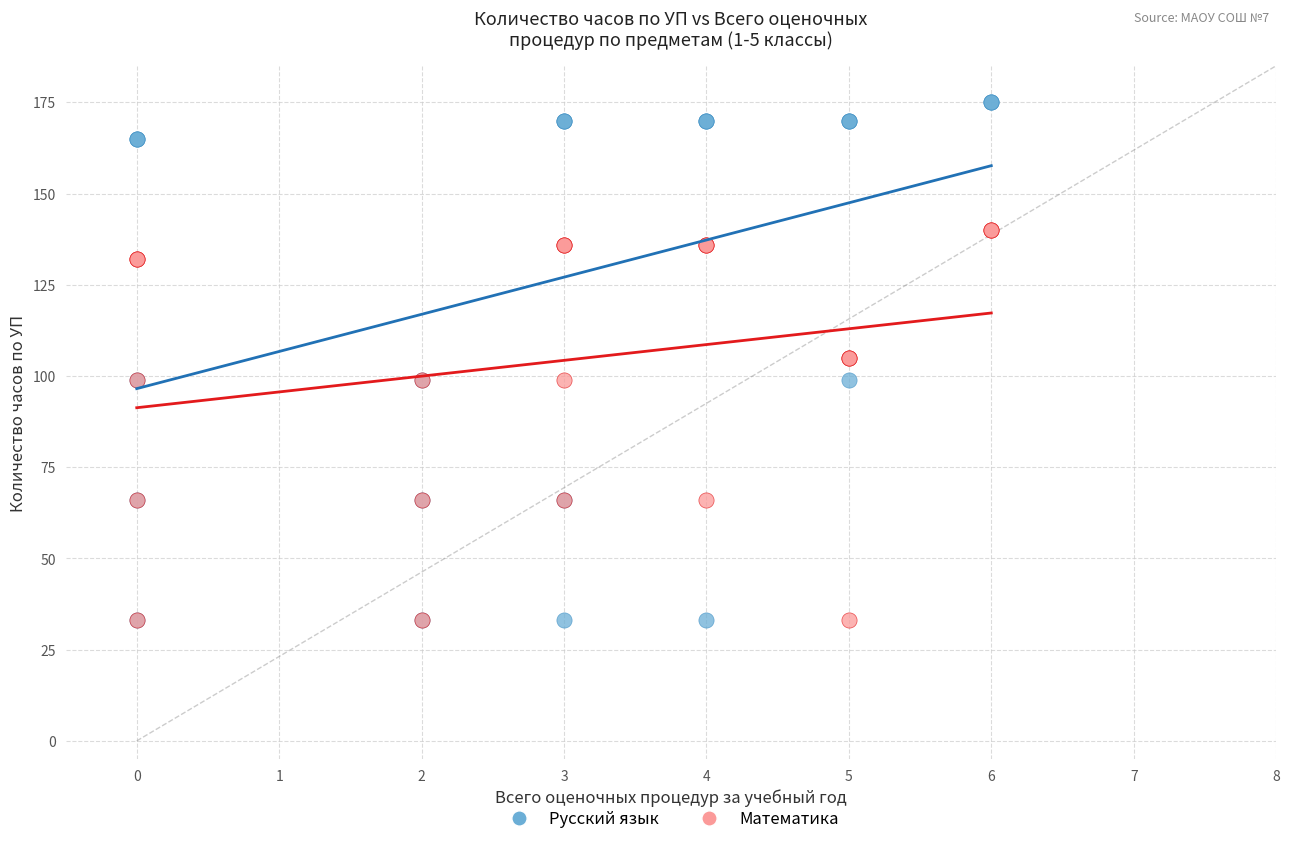

What are all the series names shown in the legend?

Русский язык, Математика